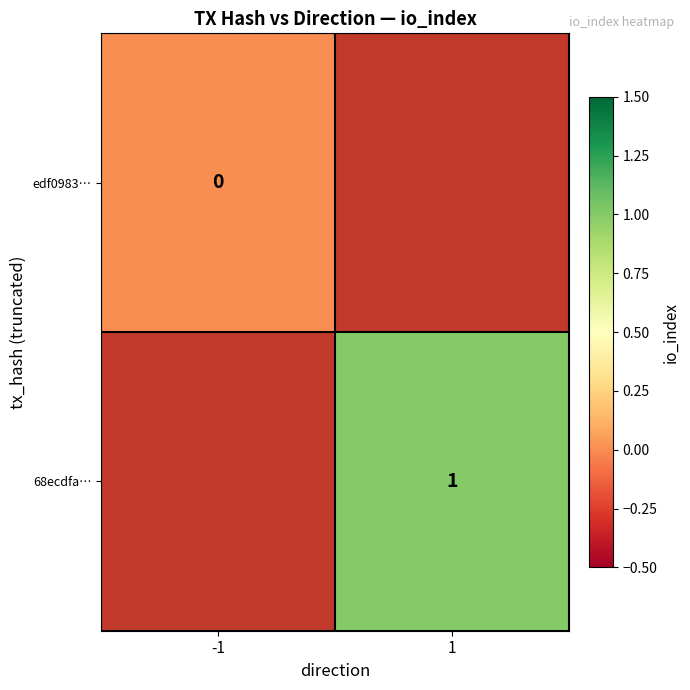

The value of 68ecdfa… at 1 is 0. True or false?

False